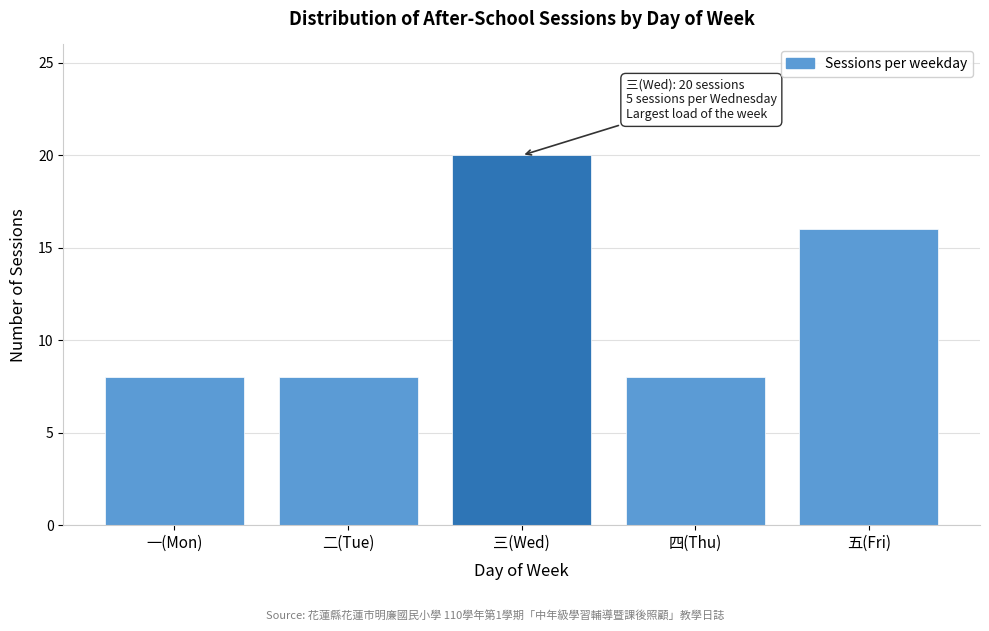

Reading left to right, what are all the values shown in this chart?

8	8	20	8	16